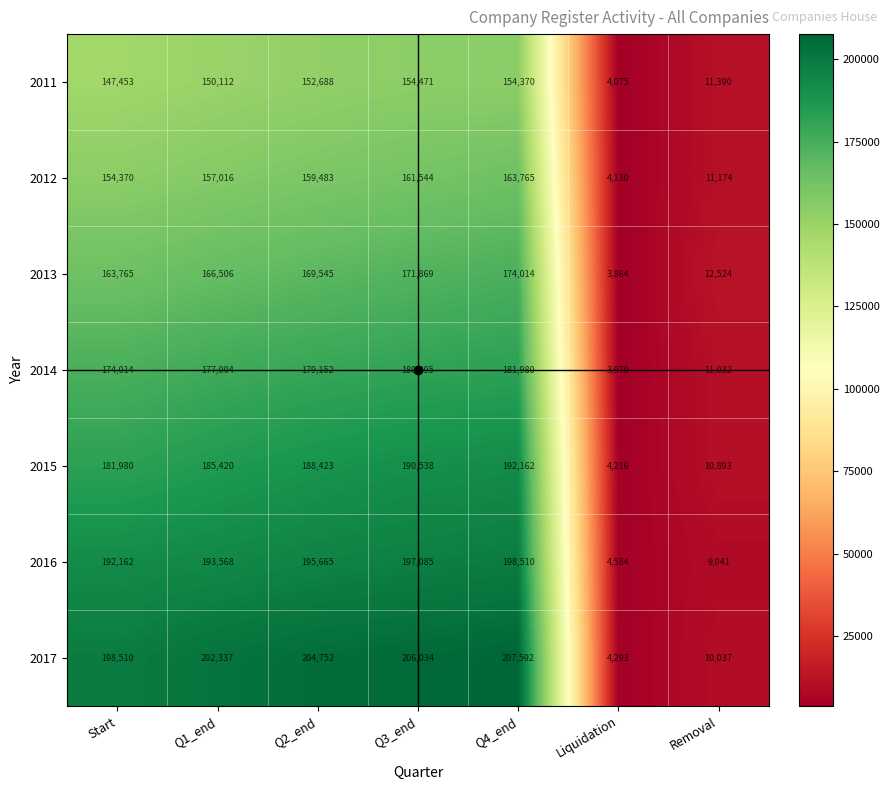

List the series in order of their peak value, highest first.

2017, 2016, 2015, 2014, 2013, 2012, 2011